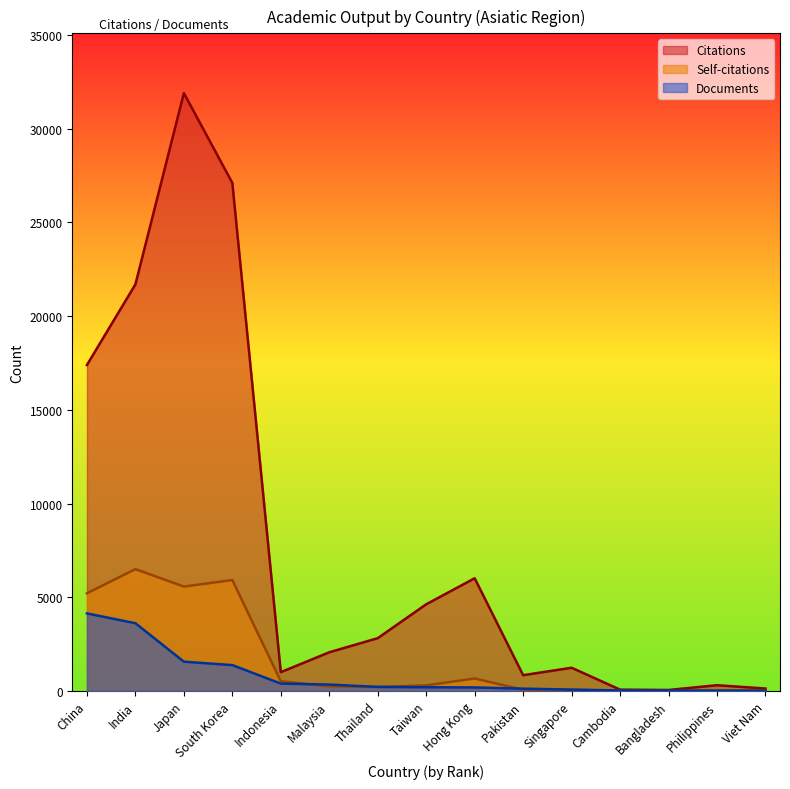

At how many categories does at least one series exceed 18687?

3